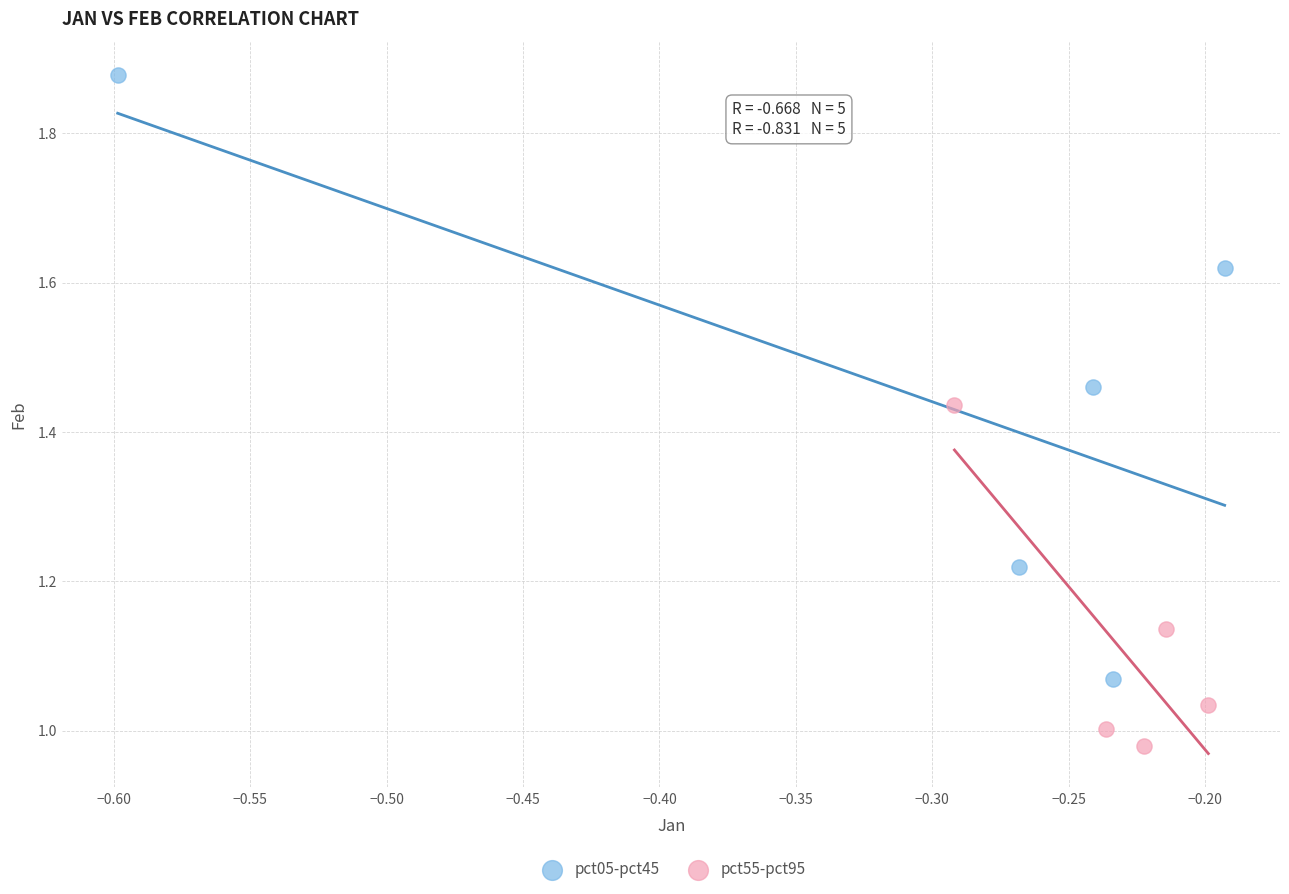

Which series has the largest Y range (max minus min)?

pct05-pct45